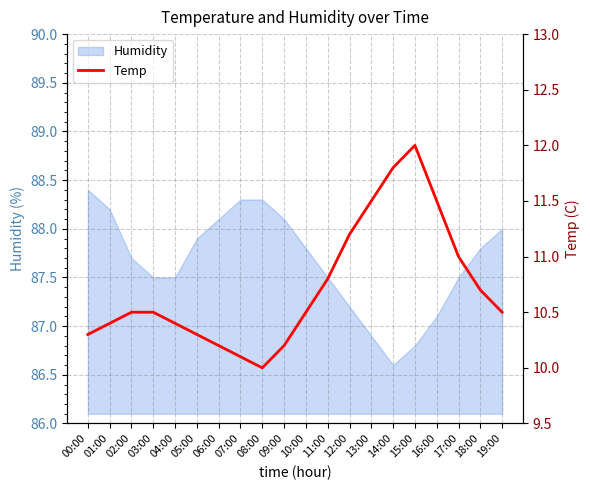

Rank the categories by value from highest to lowest.

15:00, 14:00, 13:00, 16:00, 12:00, 17:00, 11:00, 18:00, 02:00, 03:00, 10:00, 19:00, 01:00, 04:00, 00:00, 05:00, 06:00, 09:00, 07:00, 08:00